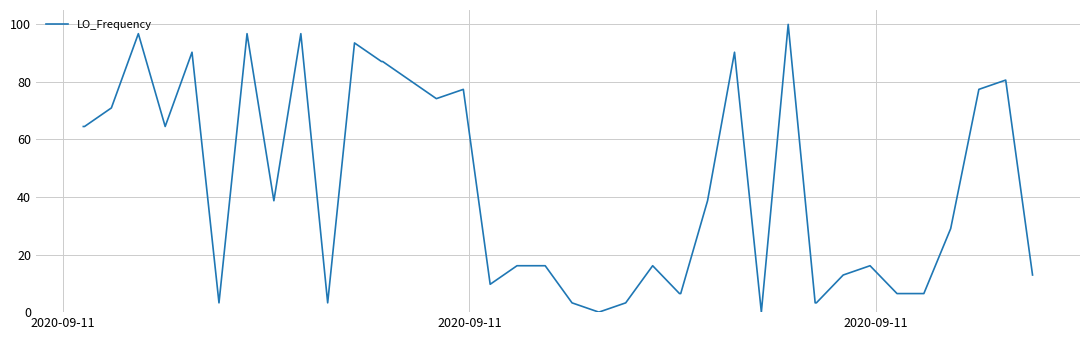

What is the greatest value displayed?

100.0